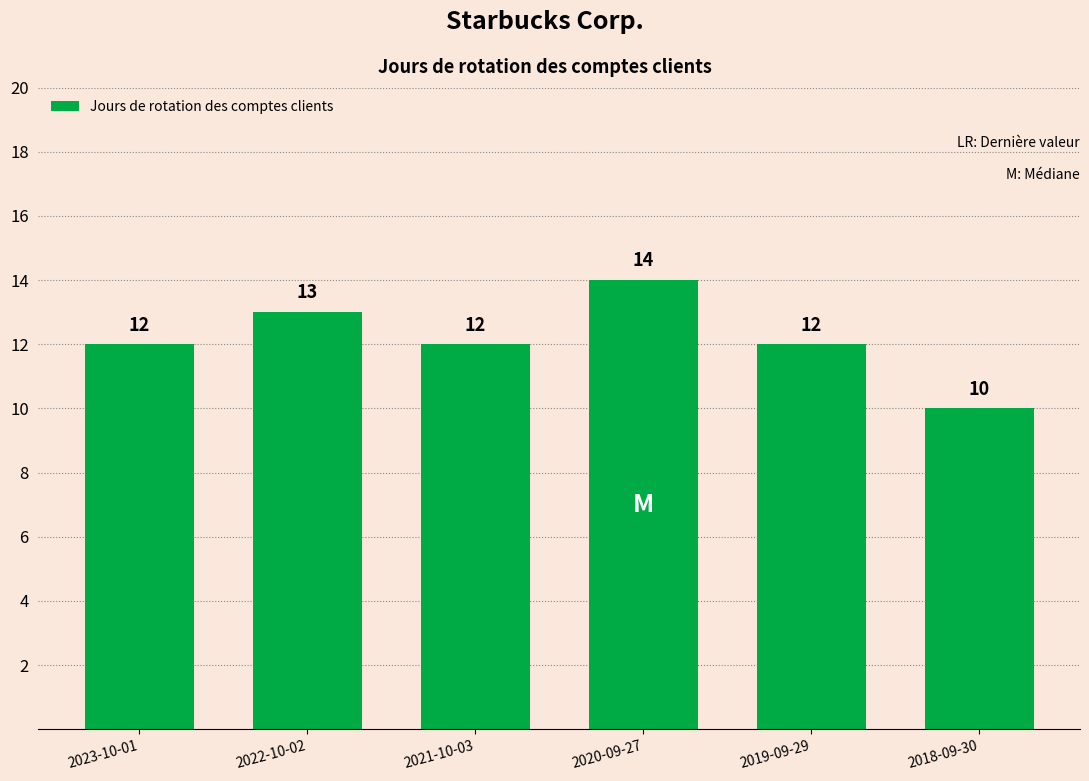

Reading right to left, extract all data points from this chart.

10	12	14	12	13	12